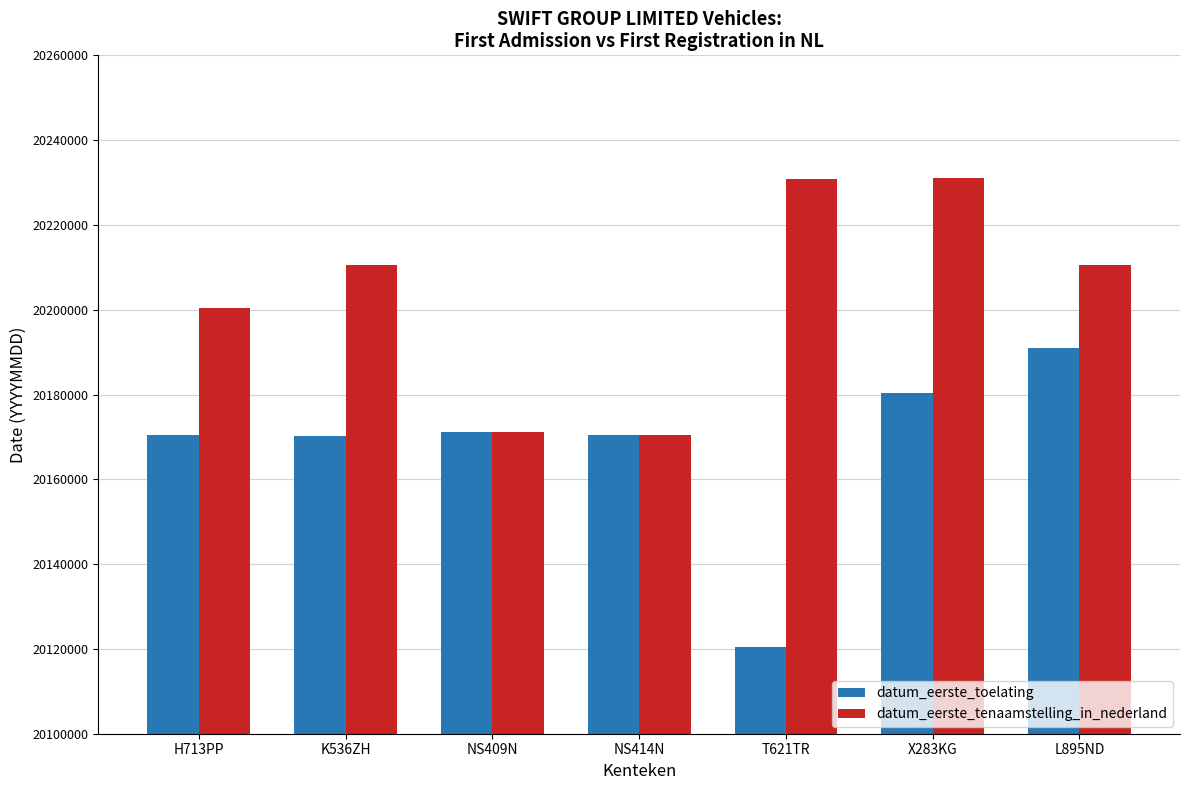

At how many categories does at least one series exceed 20168395?

7